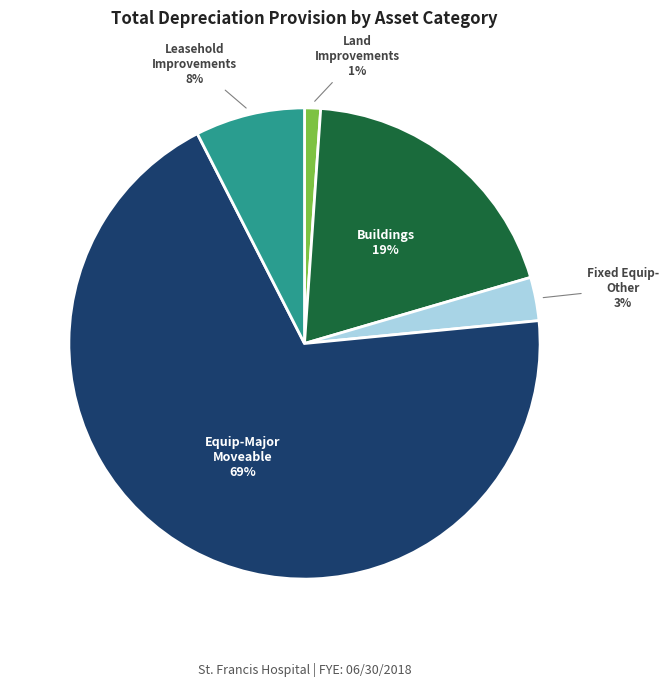

Count the number of slices in the pie.

5